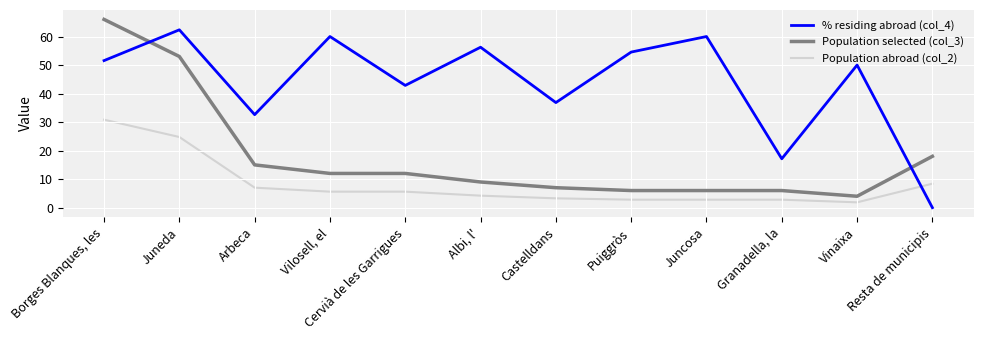

What is the difference between the % residing abroad (col_4) values at Resta de municipis and Vilosell, el?

60.0